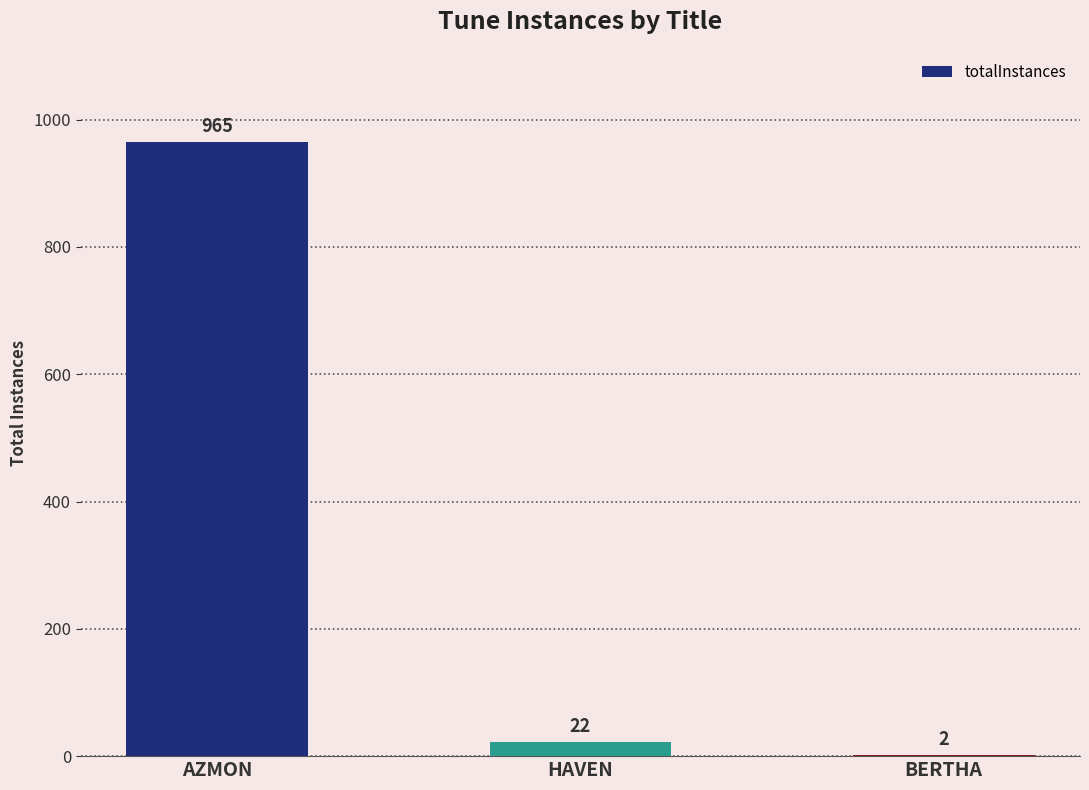

Is it true that the value at BERTHA is 2?

True